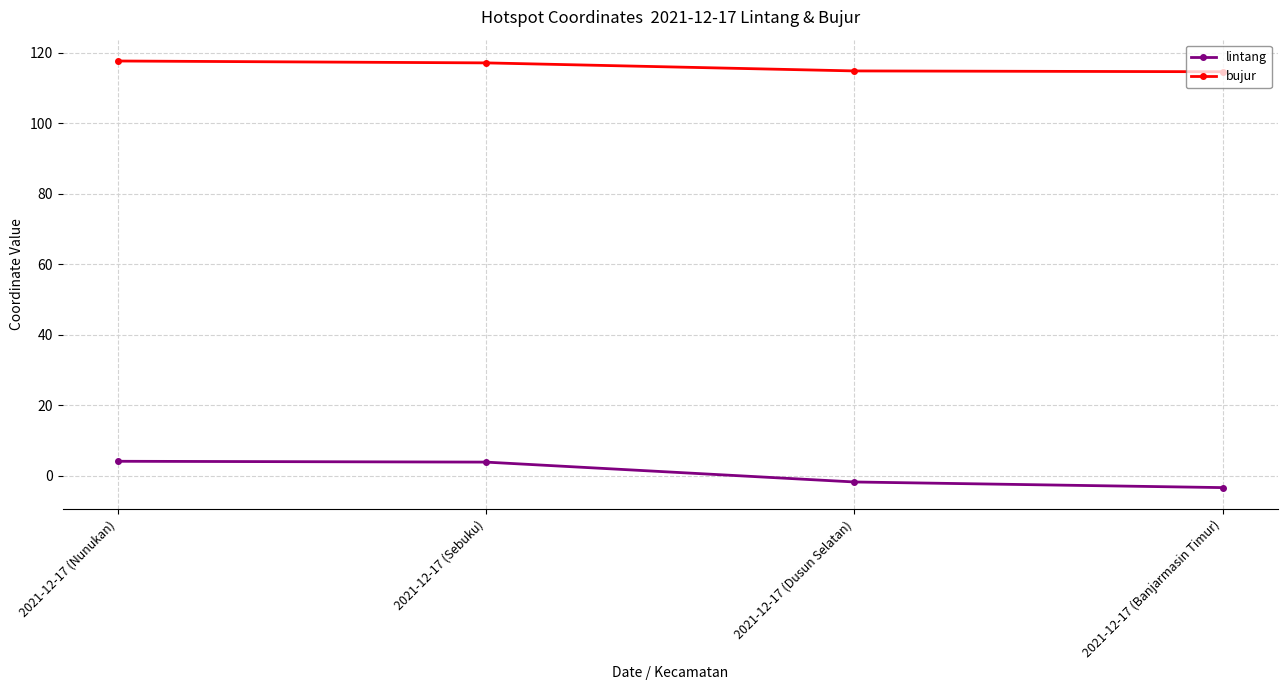

What are all the series names shown in the legend?

lintang, bujur